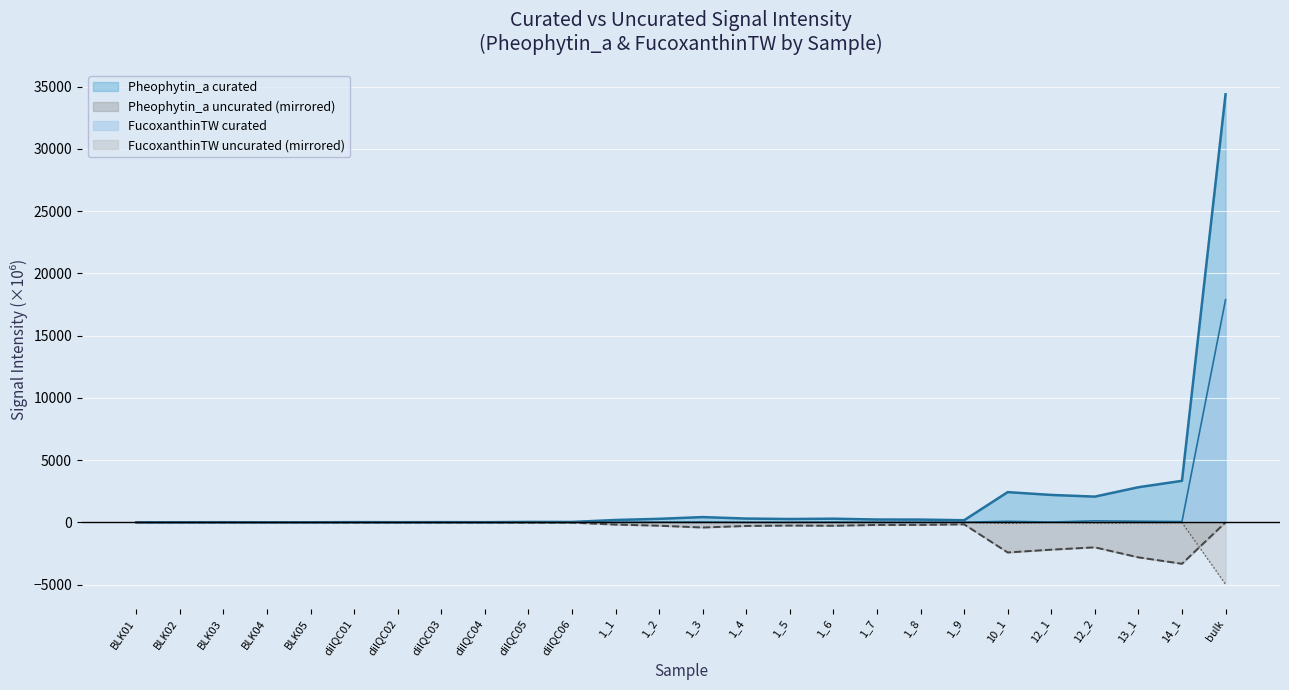

In FucoxanthinTW uncurated, how many points are higher than both neighbors (excluding endpoints)?

4